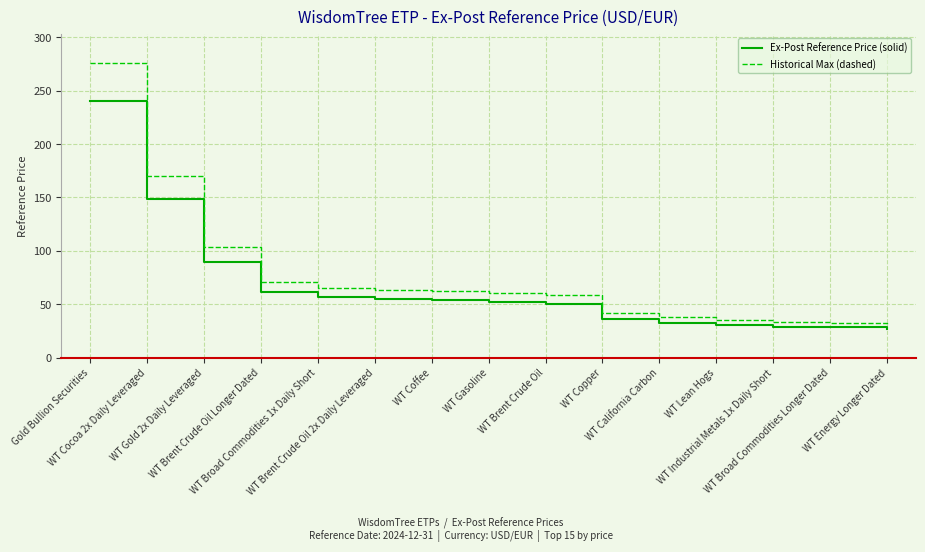

What is the maximum value shown in the chart?

275.9